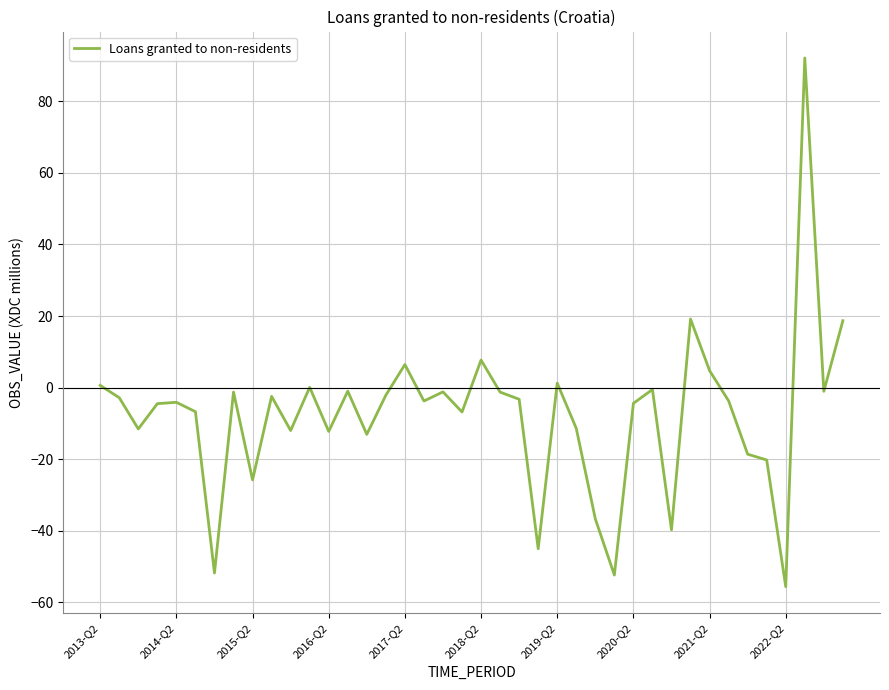

What is the maximum value shown in the chart?

92.1